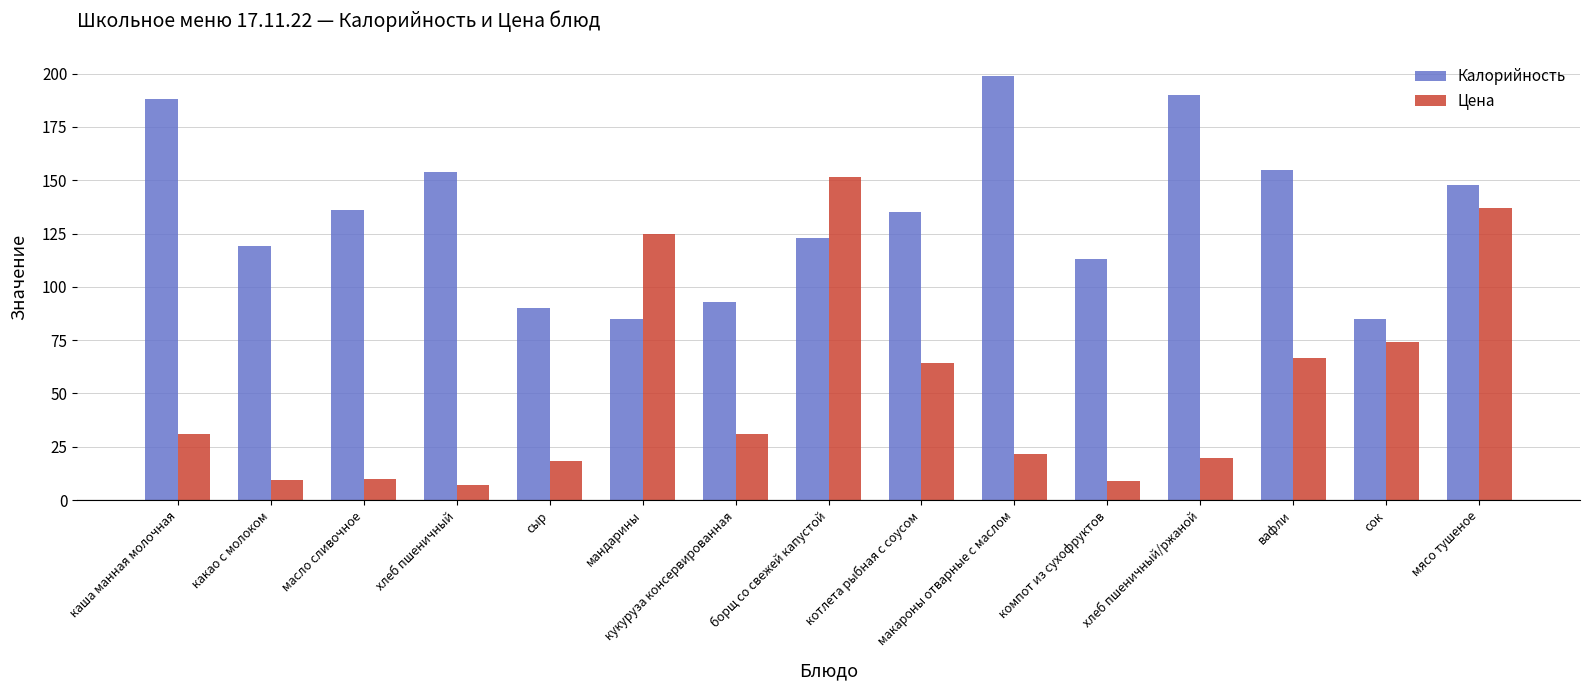

True or false: Цена has a value of 124.7 at мандарины.

True